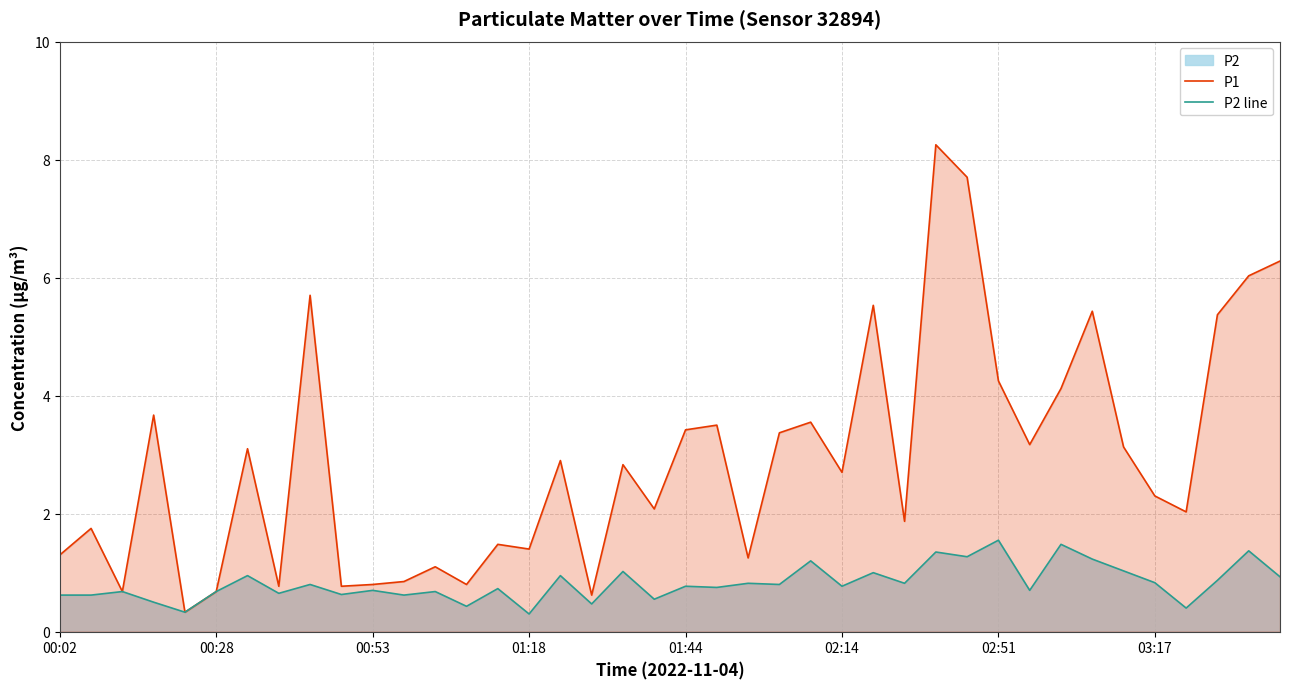

Does the chart display data point markers on the line(s)?

No